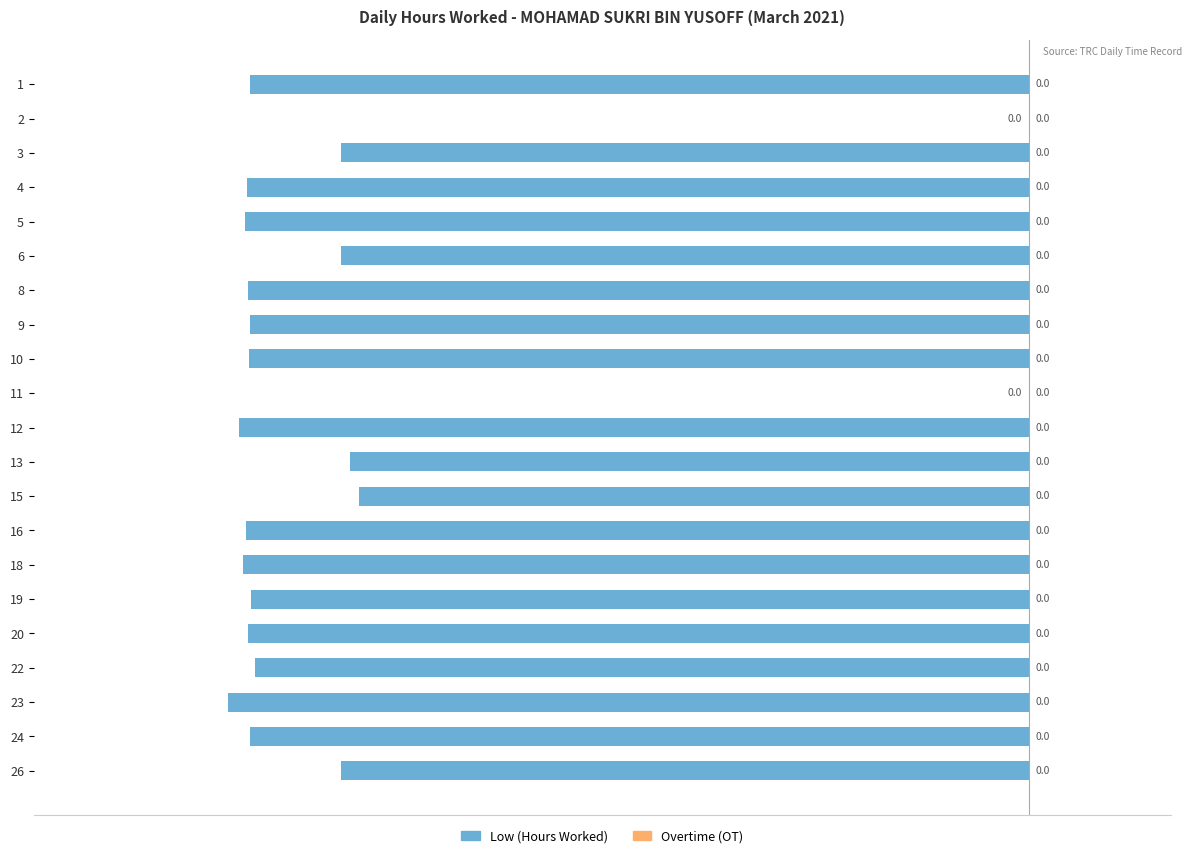

What is the change in value from 11 to 12?

-11.1